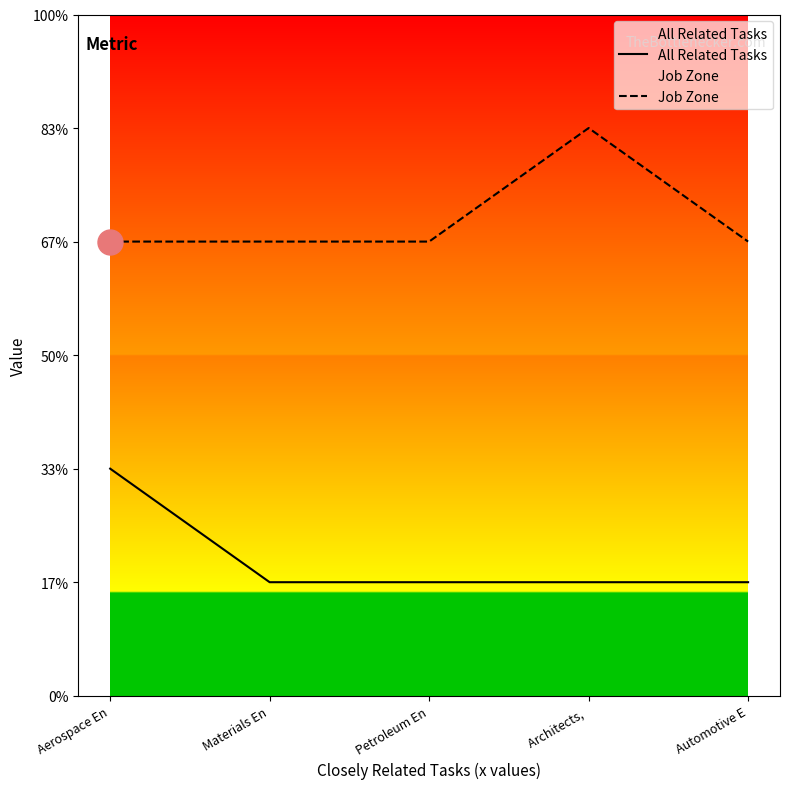

True or false: Job Zone has a value of 1 at Petroleum En.

False